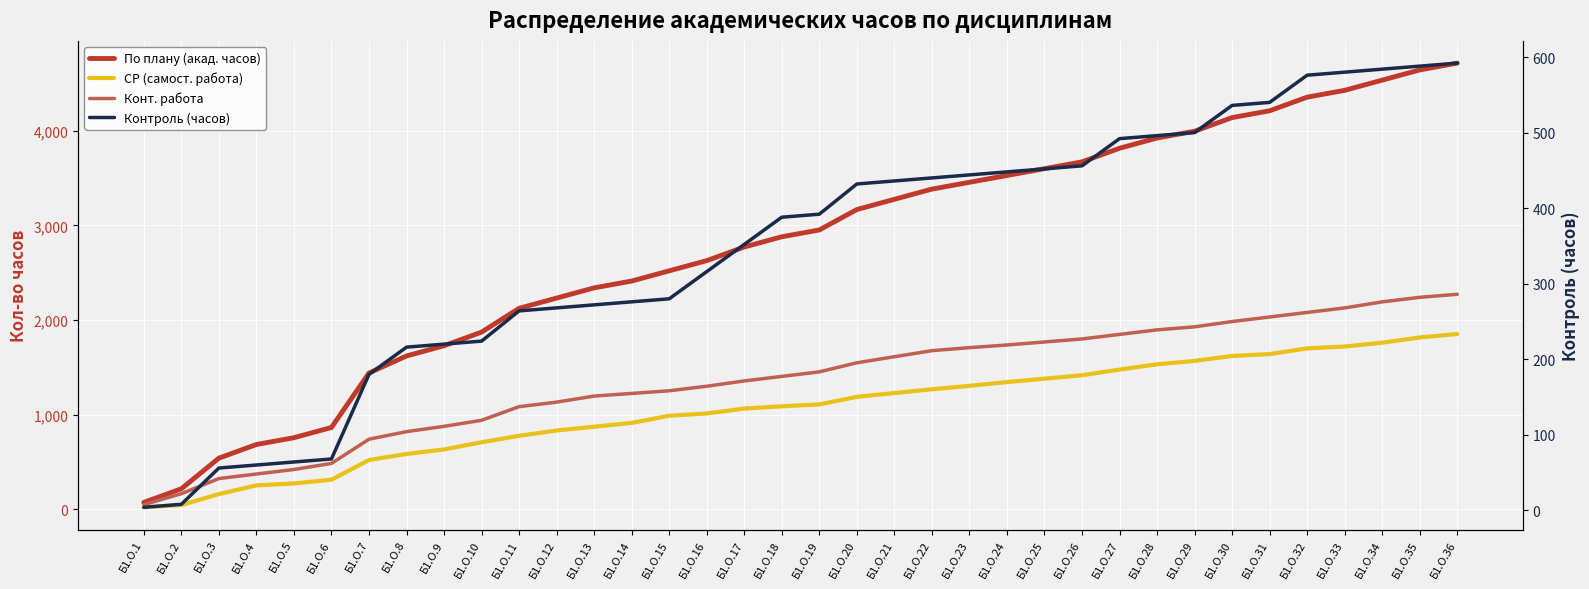

Which series has the largest total across all categories?

По плану (акад. часов)